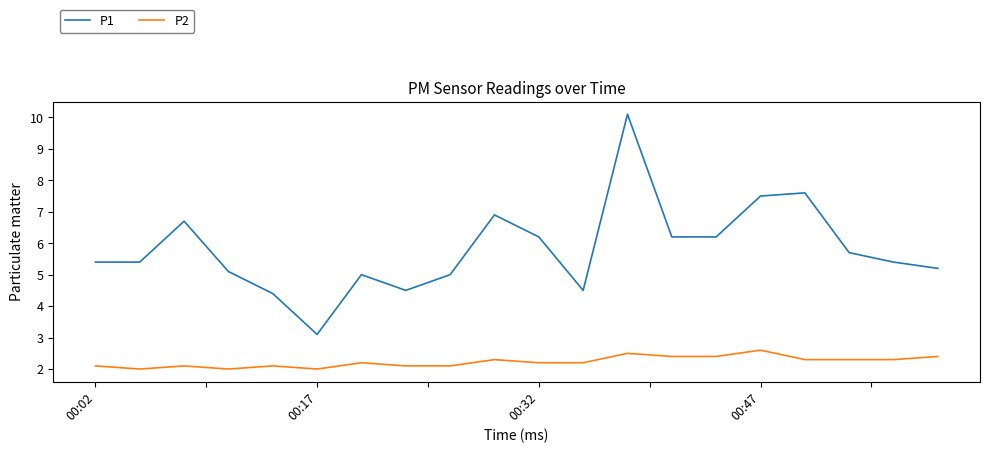

How many P2 values are between 2 and 3?

20